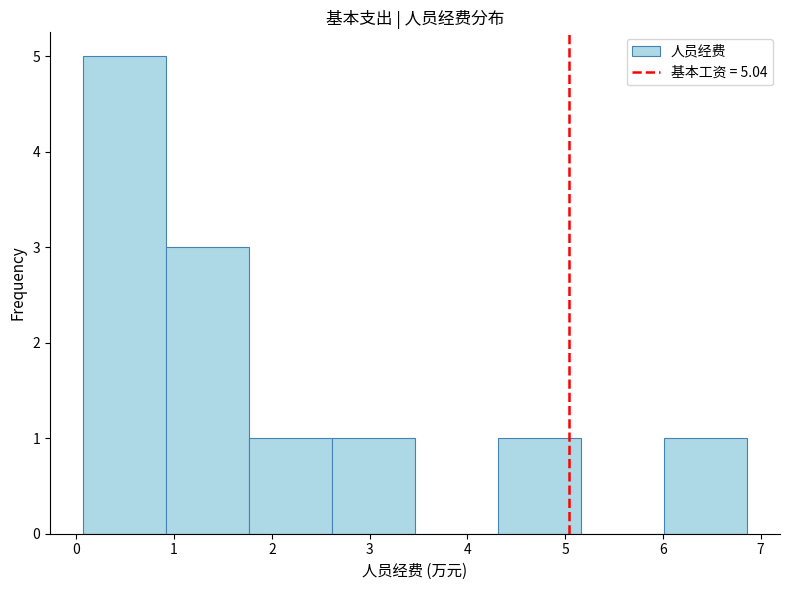

What is the height of the bar covering 1.8 to 2.6 on the x-axis? Neither the bar edges nor the heights are printed on the chart, so give them approximately, as read against the axes.

1